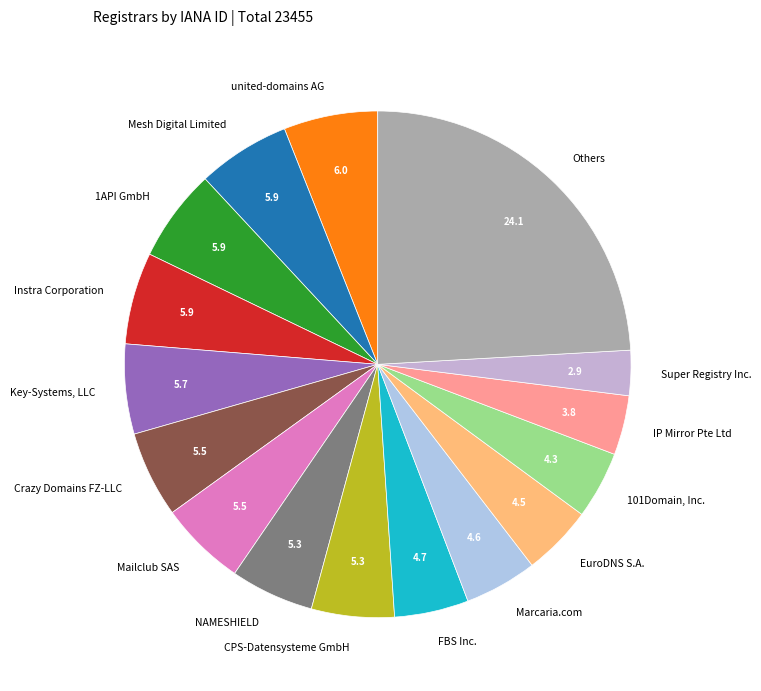

Which slice is the largest?

Others